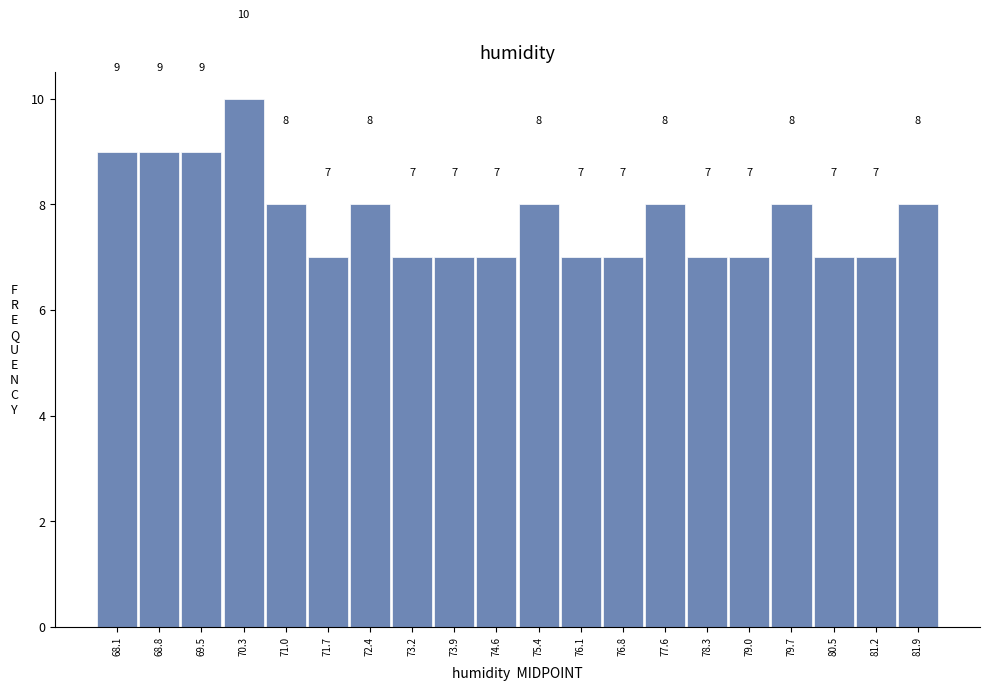

Over which range of the x-axis is the bar tallest?

69.89 to 70.62